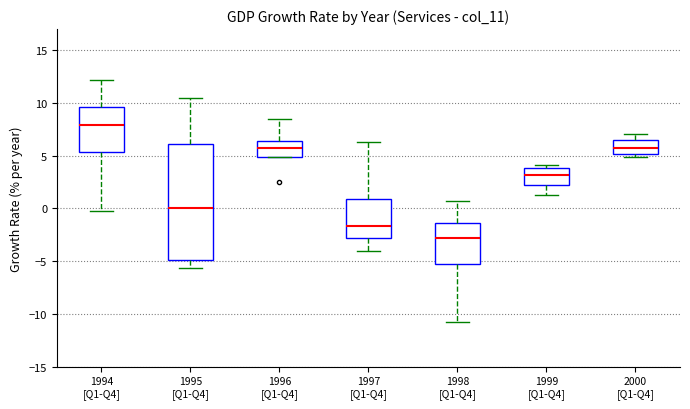

Where does the lower whisker of the box for 1998 [Q1-Q4] end on the y-axis? The values are not printed on the chart, so give them approximately, as read against the axis.

-11.0